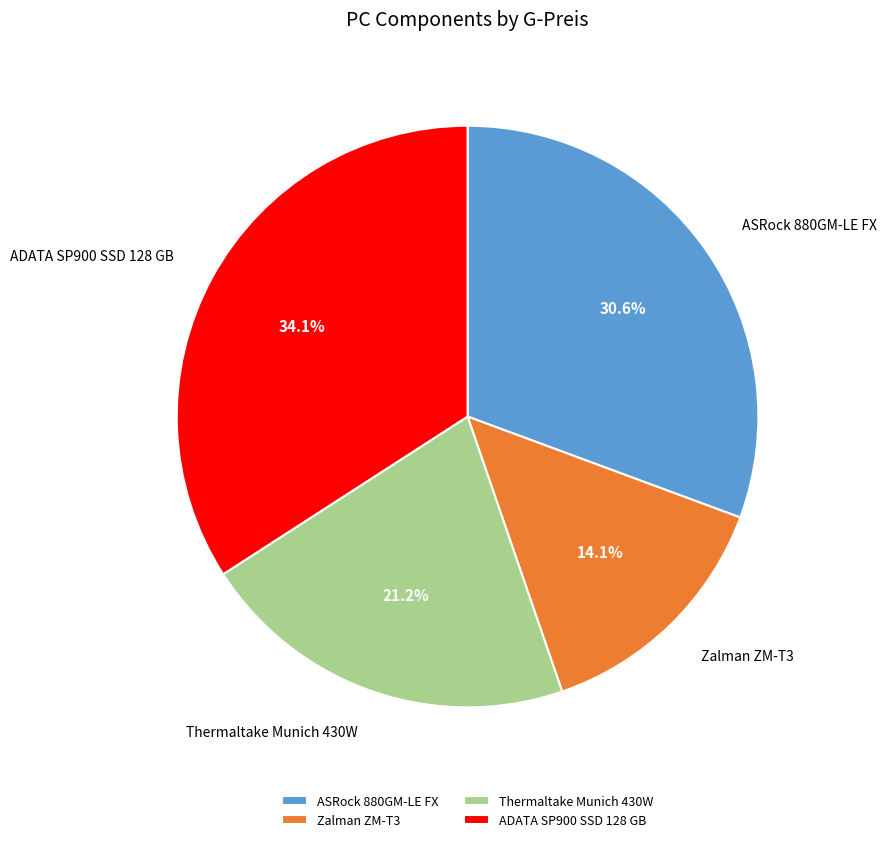

What percentage is NOT represented by ADATA SP900 SSD 128 GB?

65.9%